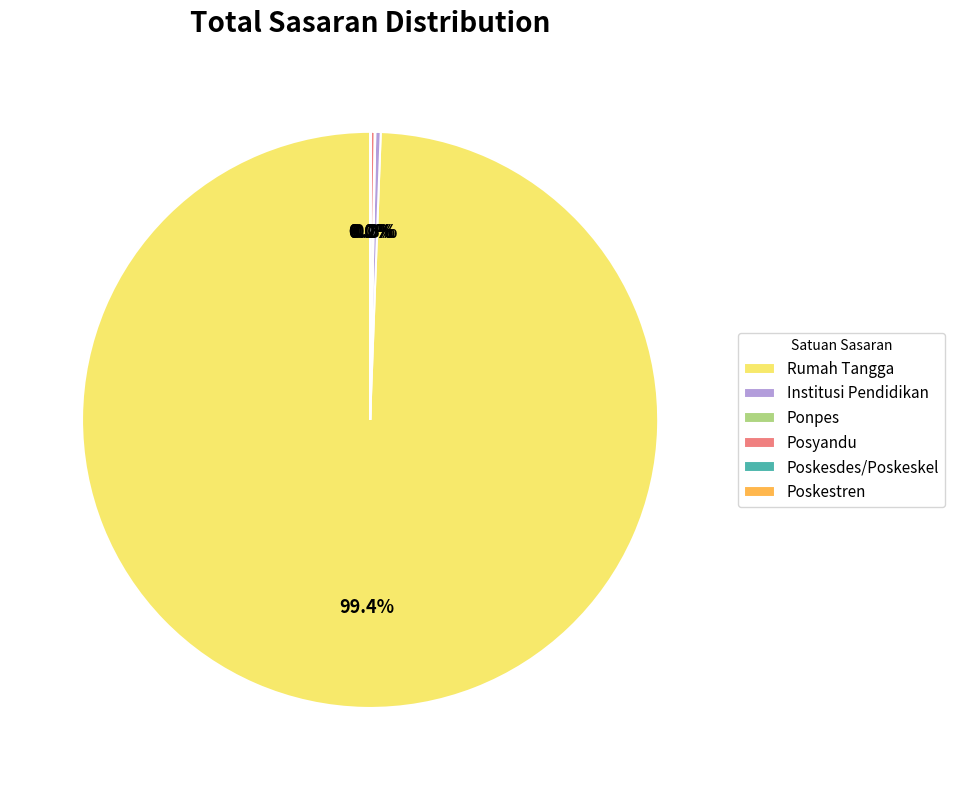

To the nearest percent, what is the difference between the Rumah Tangga and Institusi Pendidikan slice percentages?

99%